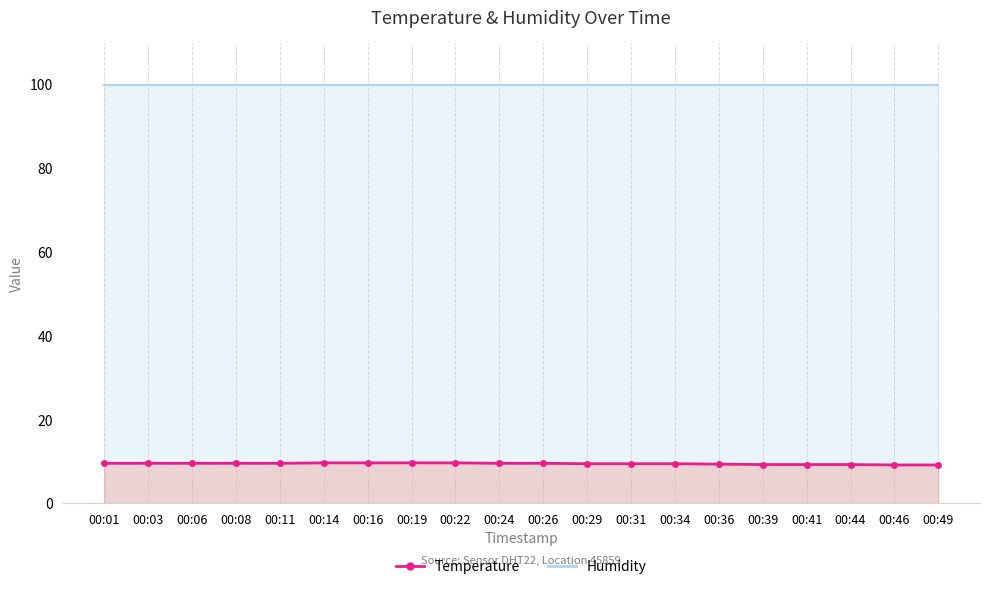

What is the change in value from 00:06 to 00:29?

-0.1